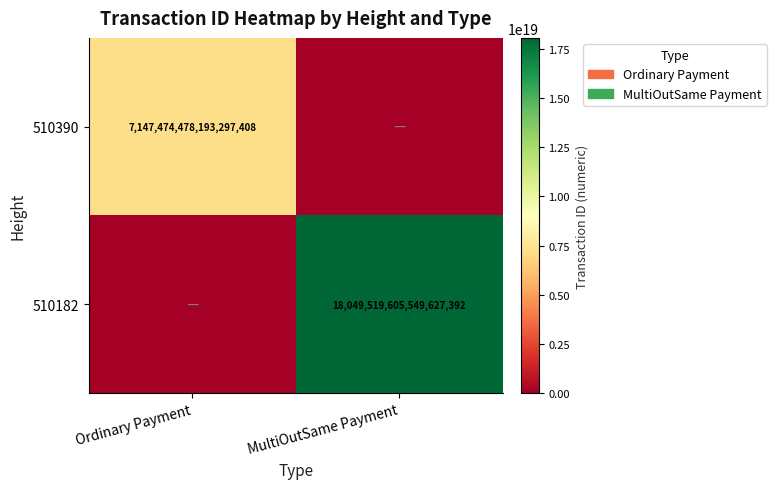

Is the value of 510182 at MultiOutSame Payment greater than the value of 510390 at Ordinary Payment?

Yes